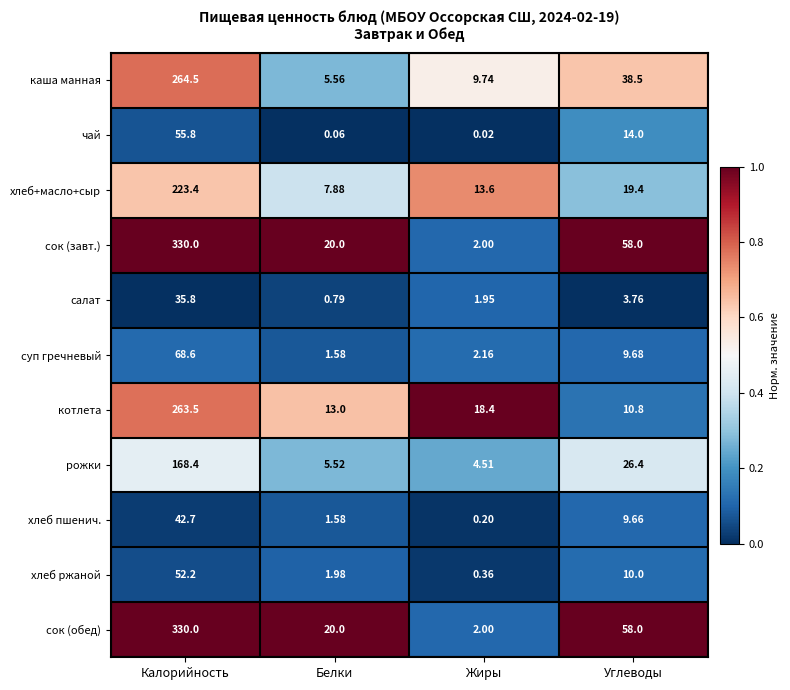

Is the value of каша манная at Калорийность greater than the value of хлеб пшенич. at Углеводы?

Yes